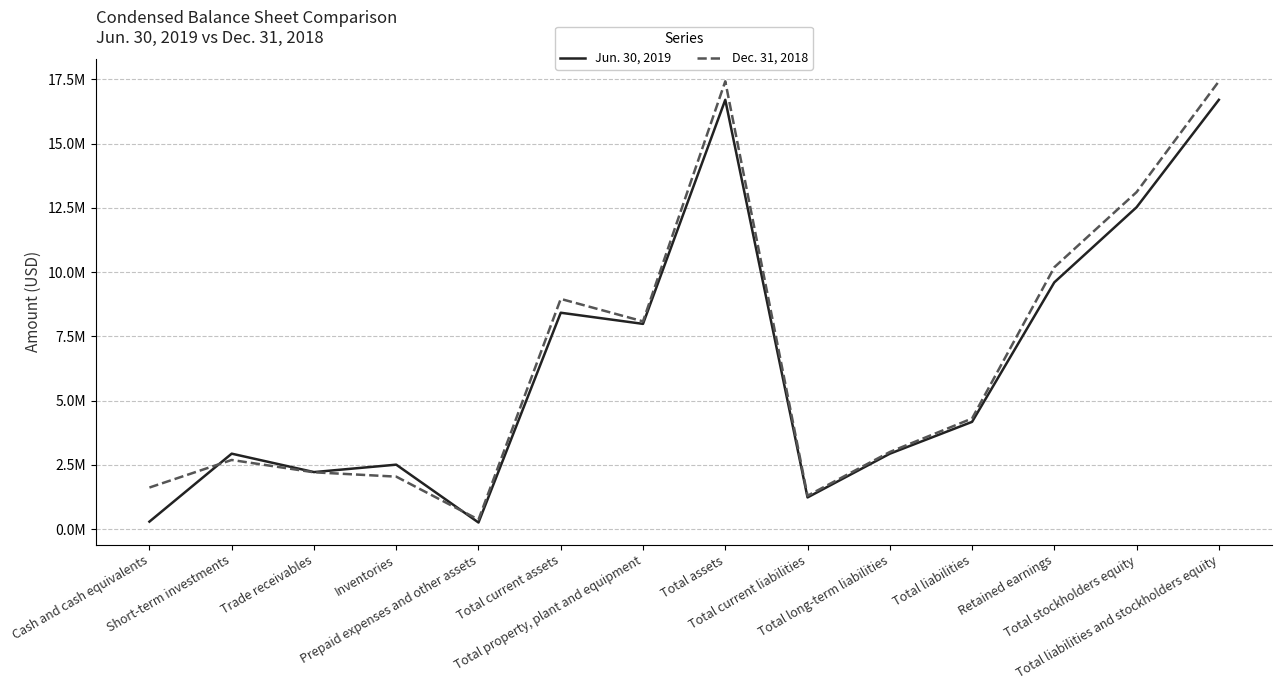

Reading right to left, what are all the values shown in this chart?

Jun. 30, 2019: 16699939	12523159	9601979	4176780	2938353	1238427	16699939	7987135	8420424	262325	2512249	2223445	2940000	297186
Dec. 31, 2018: 17419218	13111030	10189651	4308188	3004657	1303531	17419218	8084742	8958070	375362	2046588	2215215	2695000	1623137